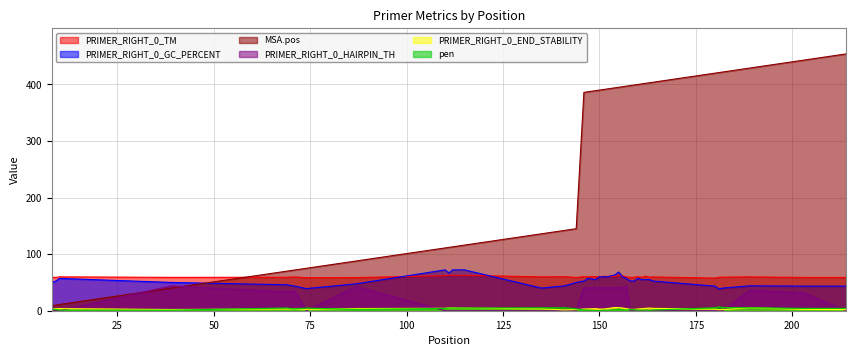

What is the maximum value shown in the chart?

454.0